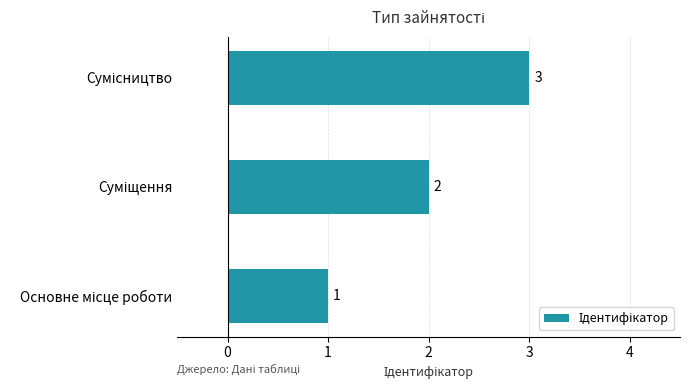

How many values are between 1 and 3?

3